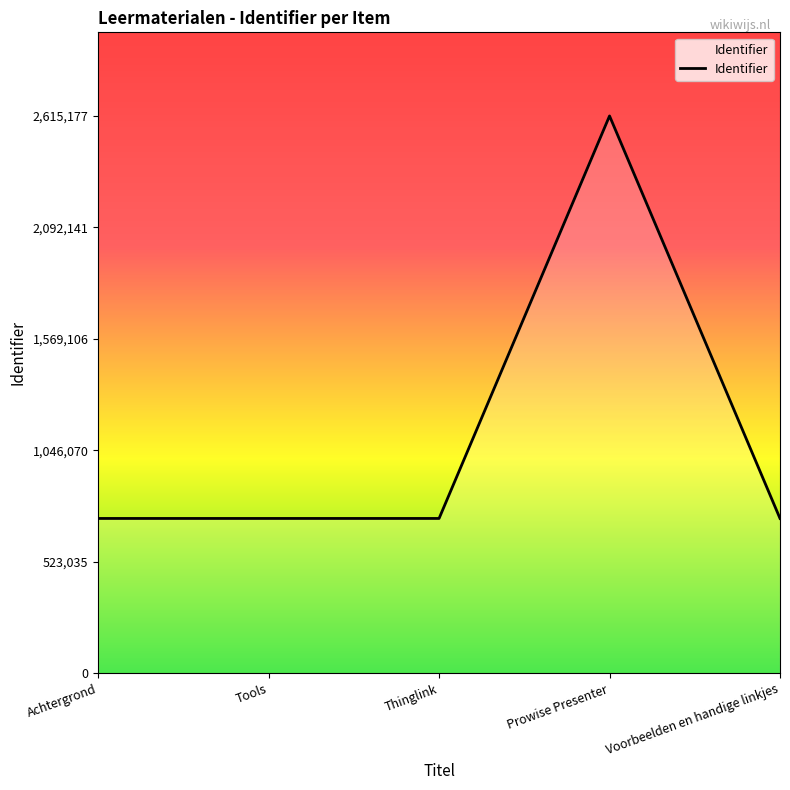

How many distinct data groups are displayed?

1